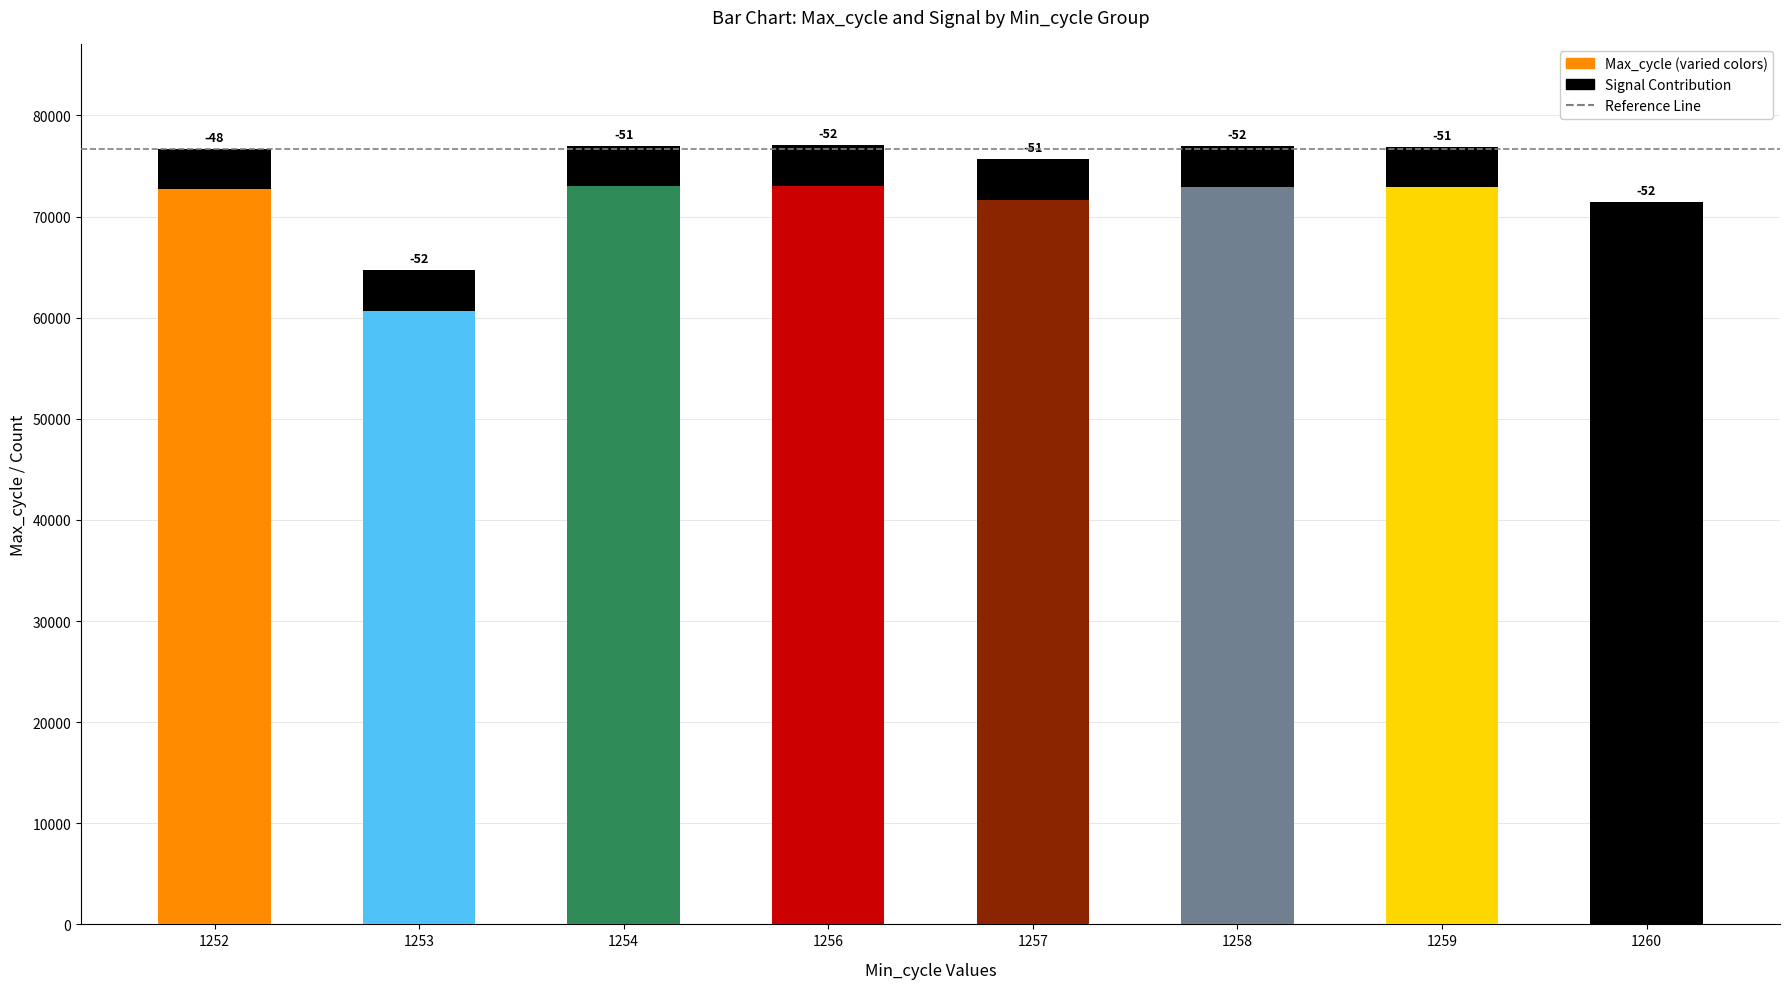

Are the bars horizontal?

No